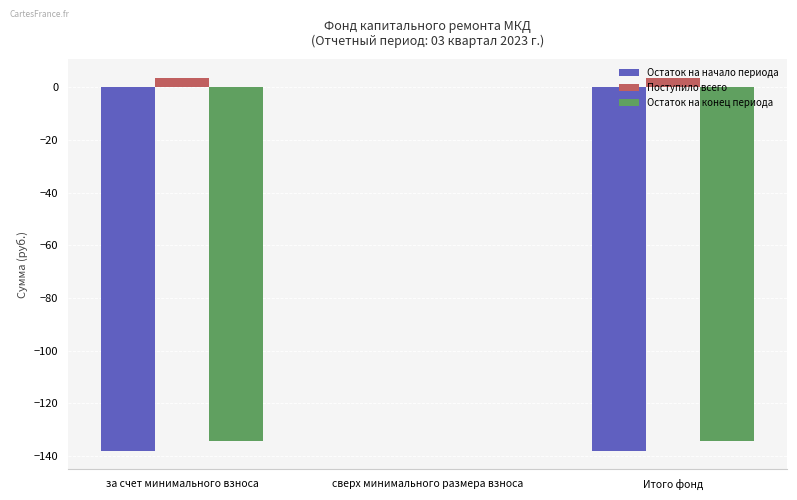

Are the bars horizontal?

No